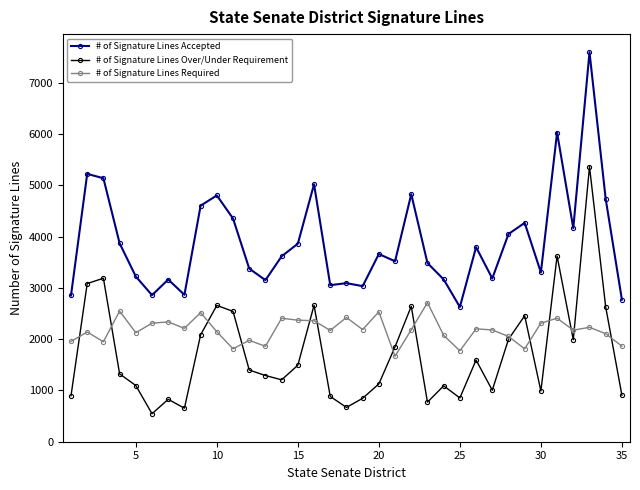

Does the chart have visible grid lines?

No